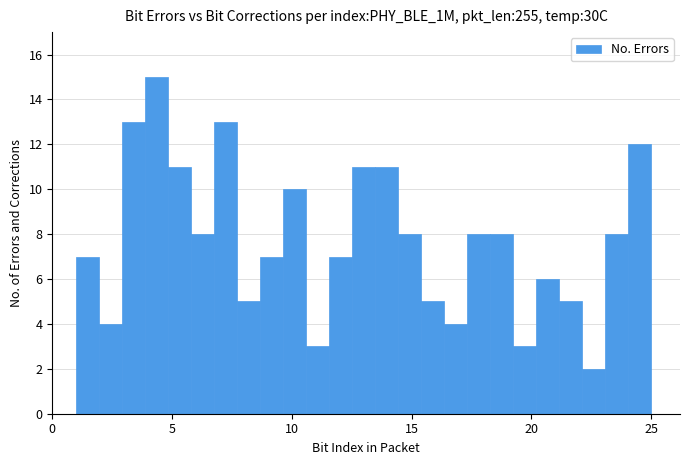

Read against the x-axis, roughly where is the centre of the tallest bar?

4.5